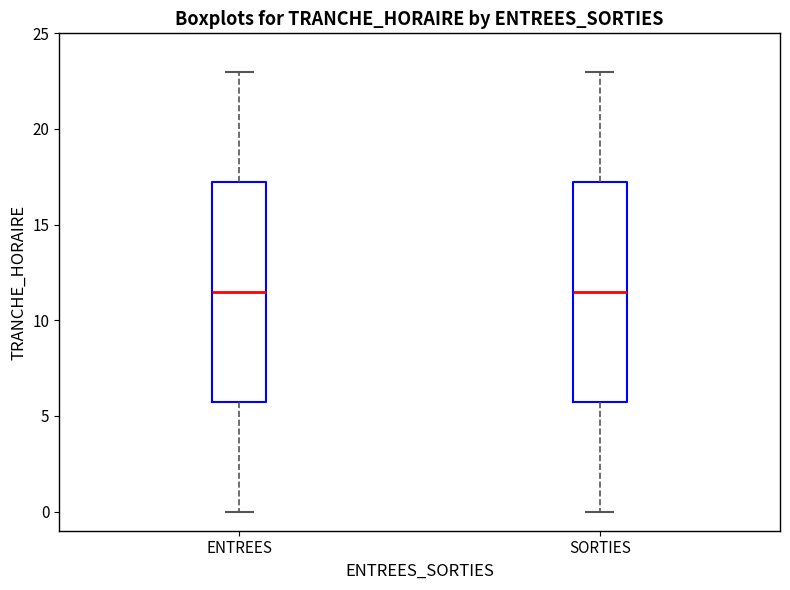

Reading left to right, transcribe this box plot: for each box, give where its median line is, the range the box spans, and where its two whiskers end, as read against the y-axis. The values are not printed on the chart, so give them approximately, as read against the axis.

ENTREES: median 11.5, box 6.0 to 17.5, whiskers 0.0 to 23.0
SORTIES: median 11.5, box 6.0 to 17.5, whiskers 0.0 to 23.0